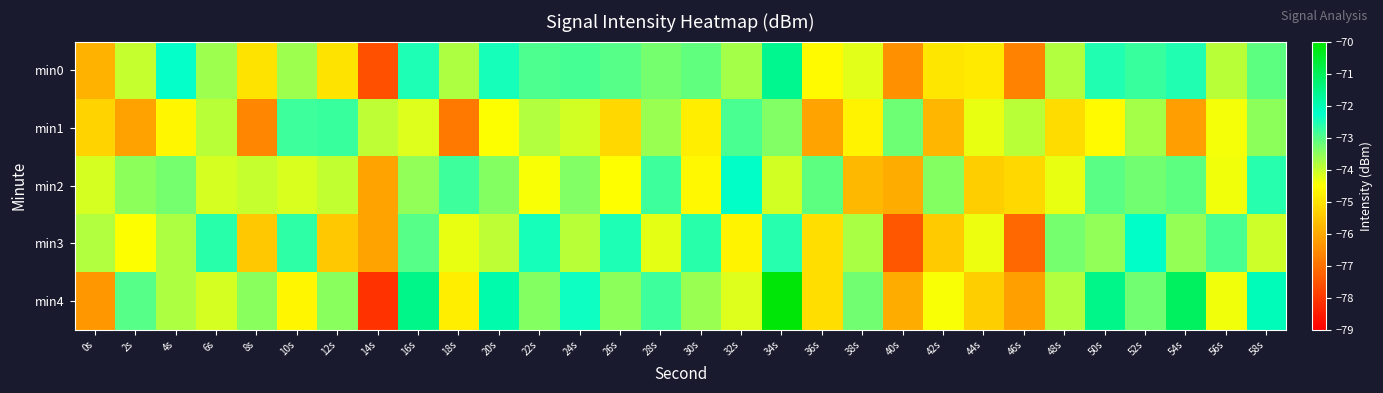

Which series has the widest spread of values?

min4